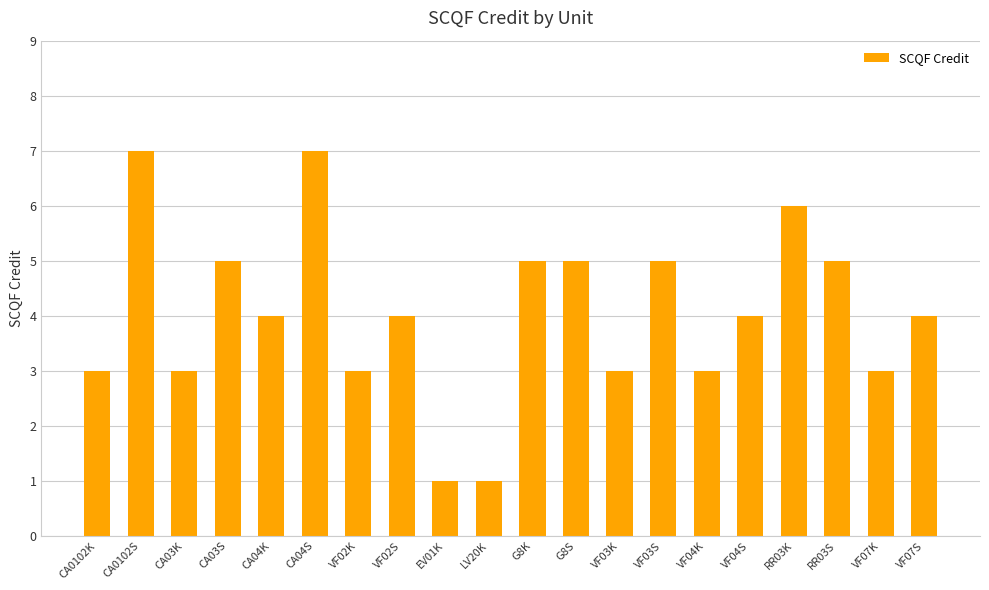

True or false: the data shows 7 at CA04K.

False